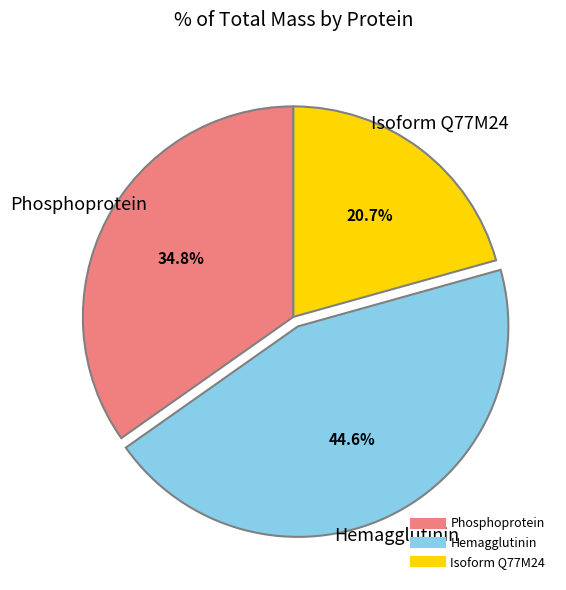

What is the smallest slice in the pie chart?

Isoform Q77M24